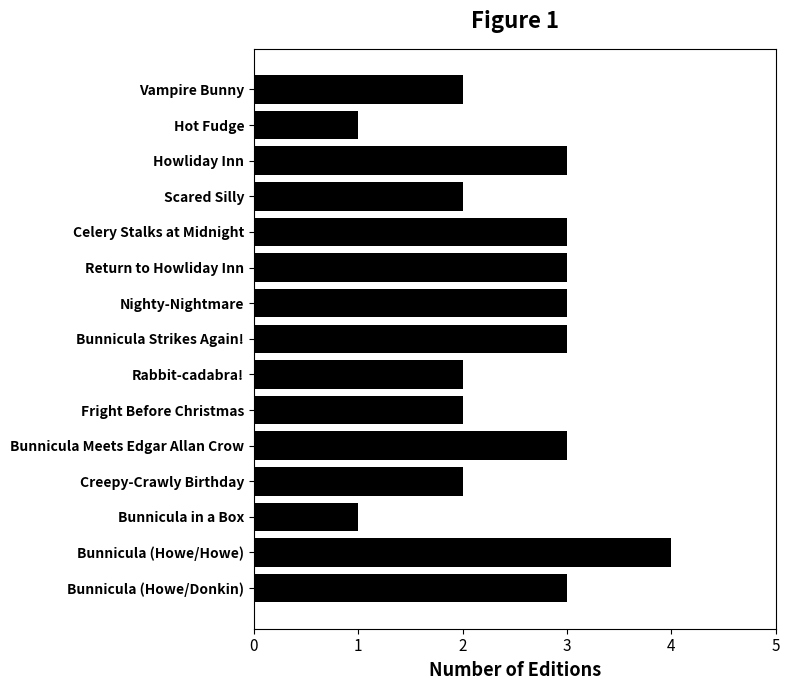

Is it true that the value at Bunnicula (Howe/Howe) is 4?

True